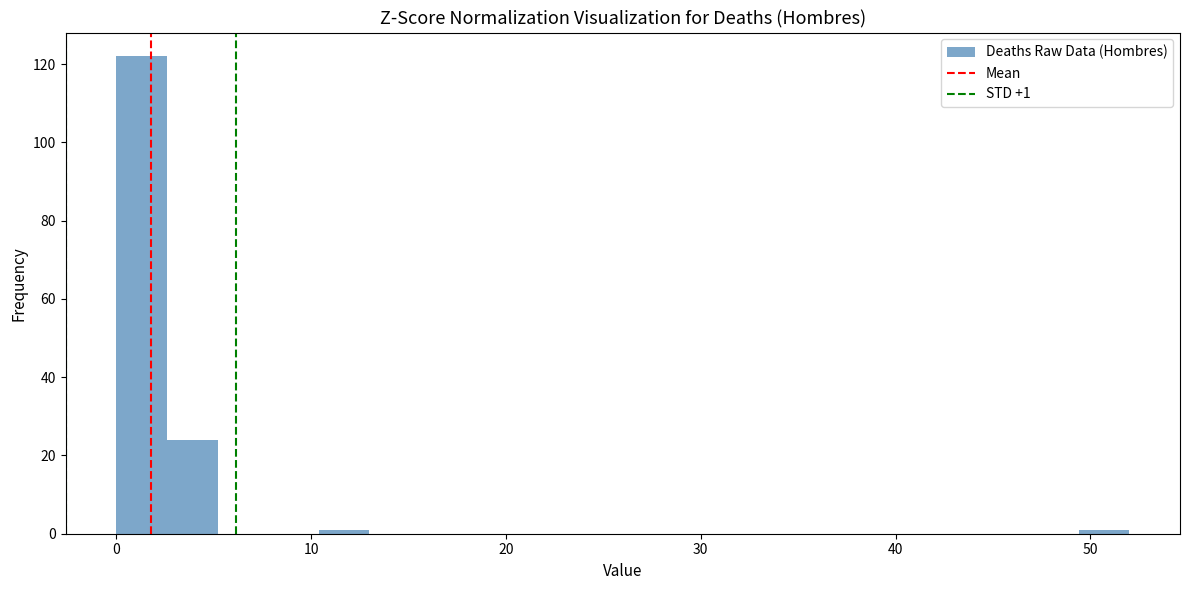

Read against the x-axis, roughly where is the centre of the tallest bar?

1